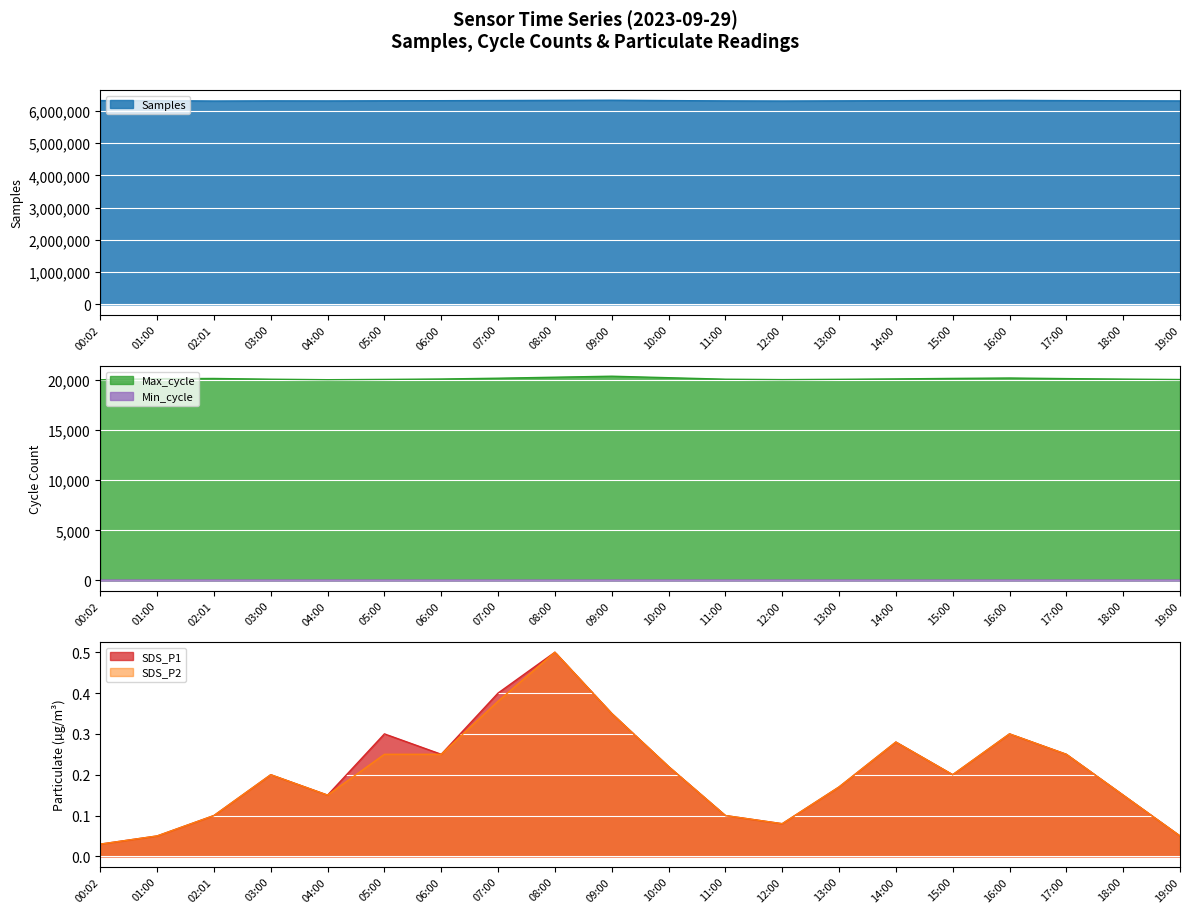

Which series has the largest total across all categories?

Samples